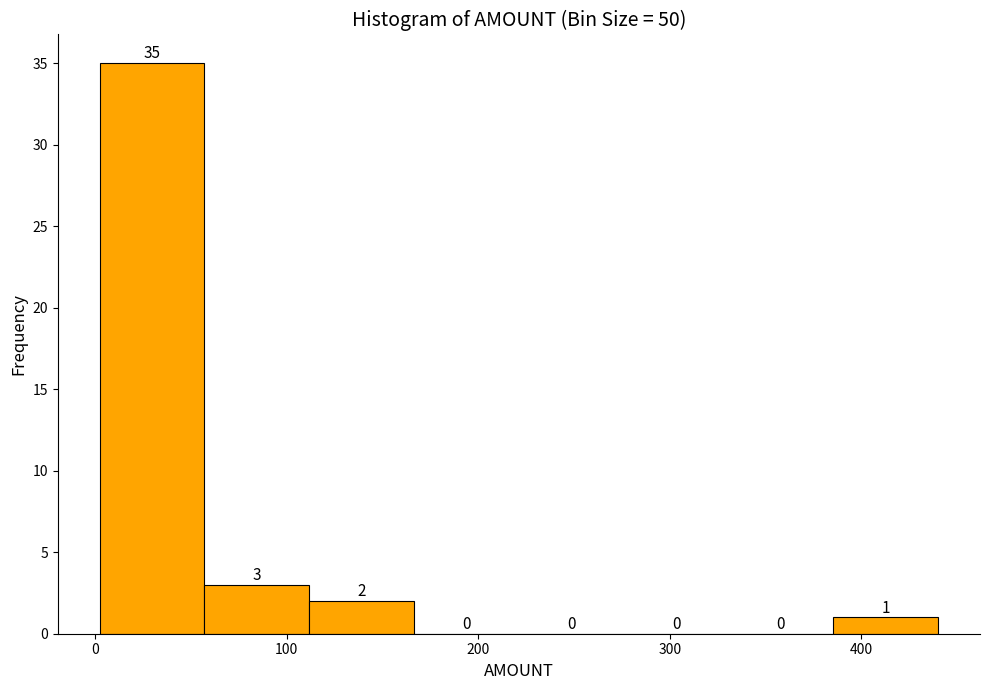

Reading left to right, transcribe this chart: for each bar, give the range it covers on the x-axis and its height. The bar edges are not printed on the chart, so give them approximately, as read against the axis.

0 to 60: 35
60 to 110: 3
110 to 170: 2
170 to 220: 0
220 to 280: 0
280 to 330: 0
330 to 390: 0
390 to 440: 1